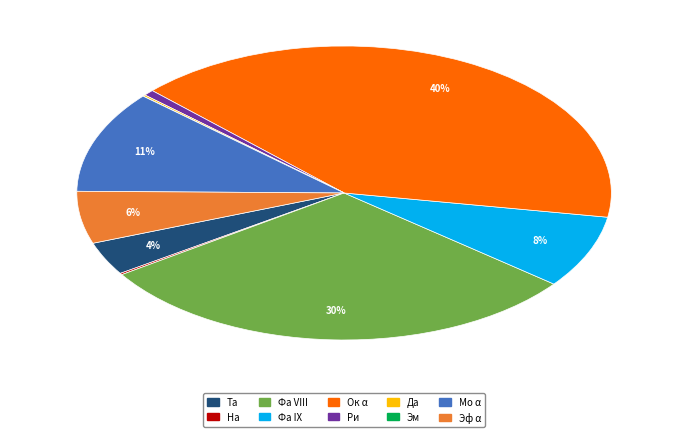

To the nearest percent, what is the difference between the largest and smallest slice percentages?

40%